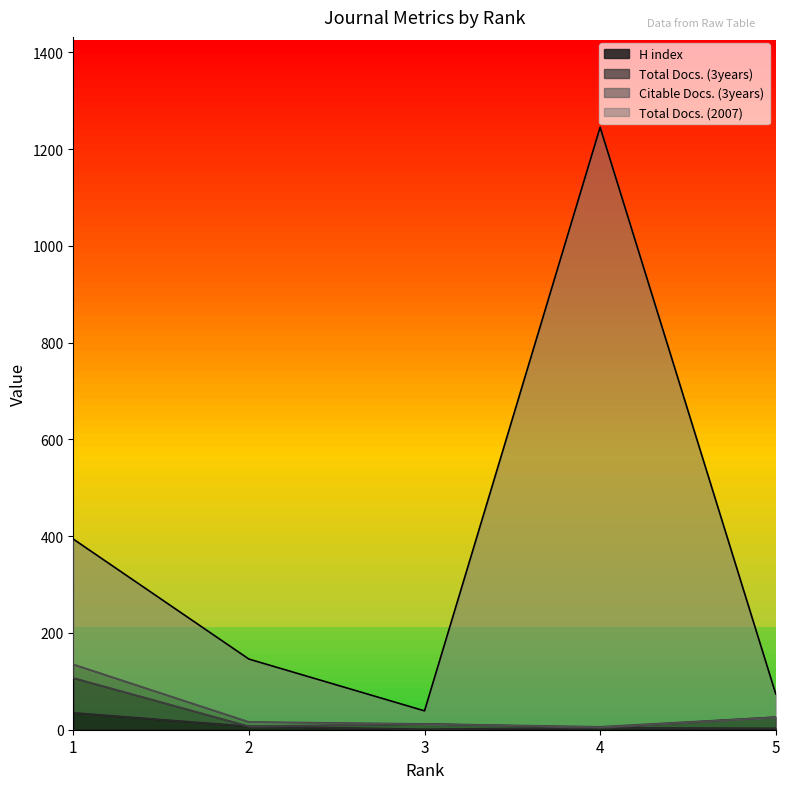

True or false: H index and Total Docs. (2007) intersect in this chart.

False